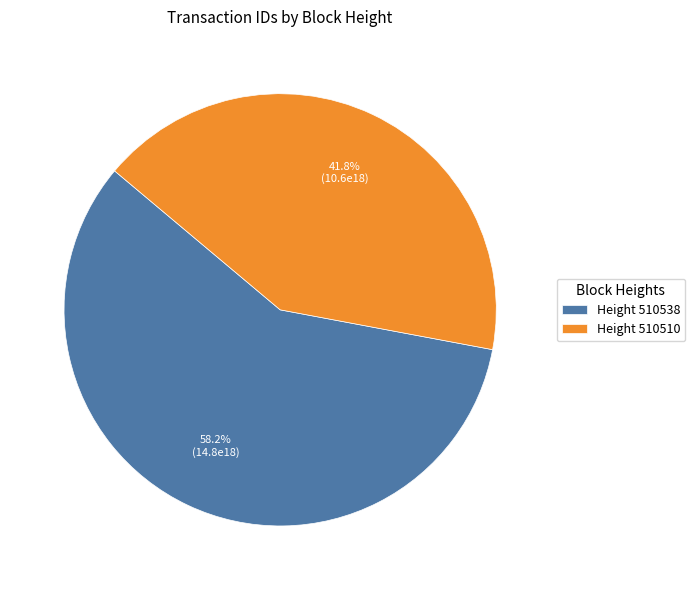

What is the majority slice?

Height 510538